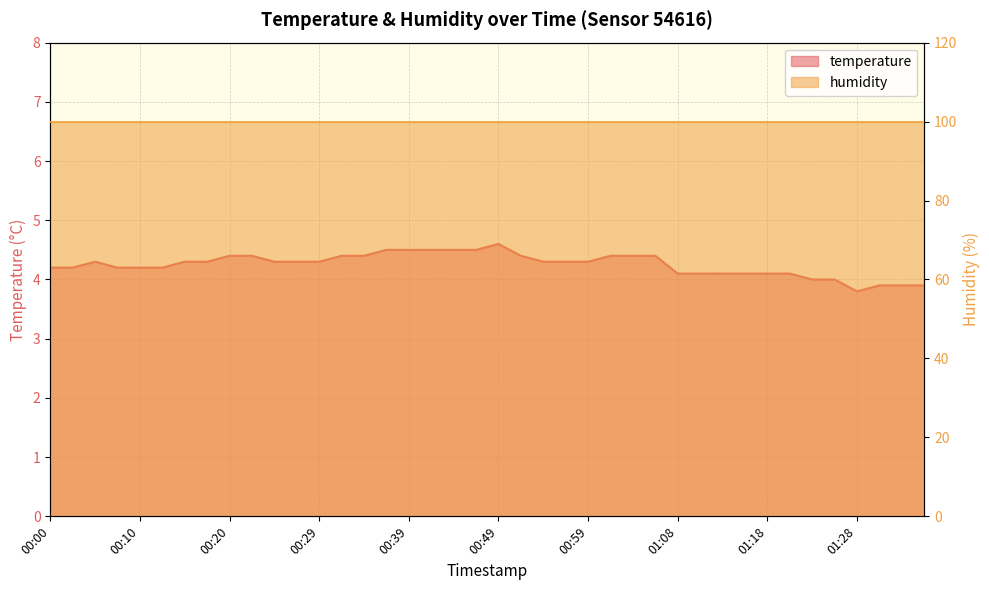

What is the smallest value displayed?

3.8